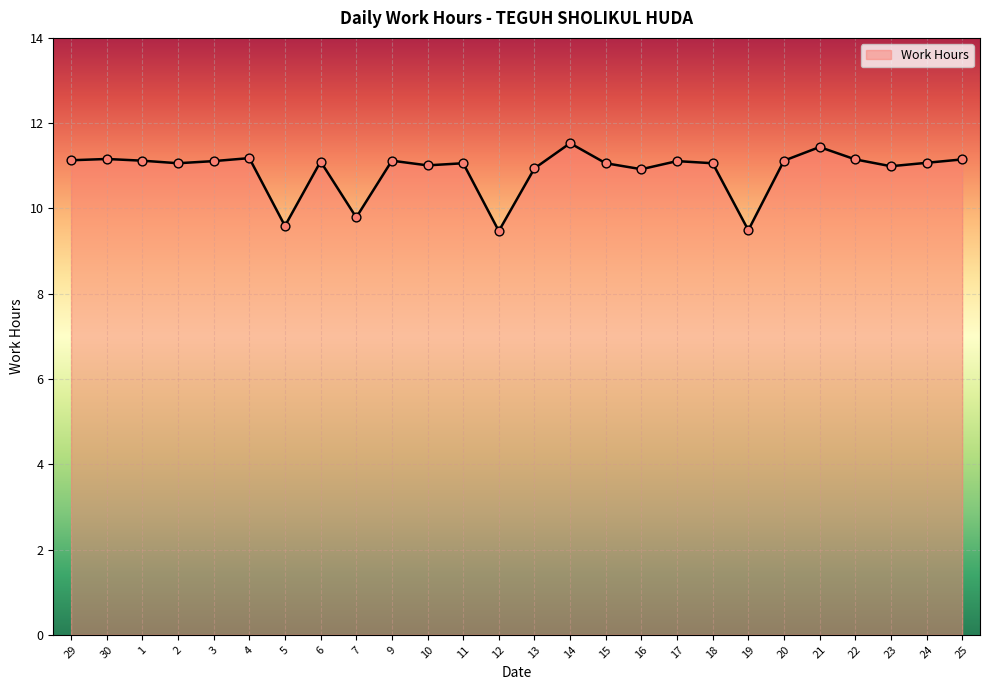

What is the change in value from 6 to 10?

-0.1